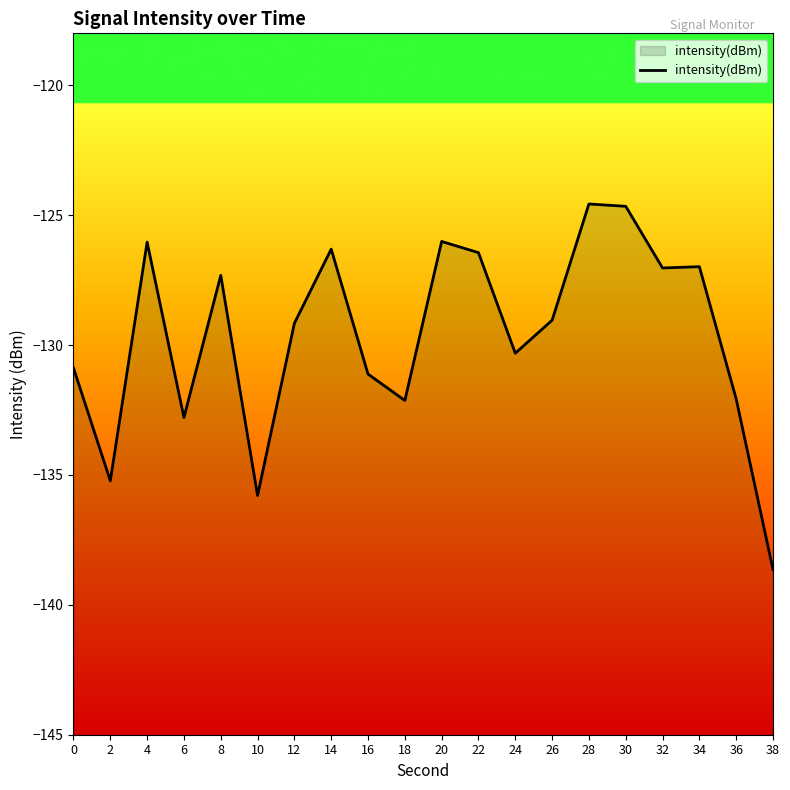

Read the value at 38.

-138.6